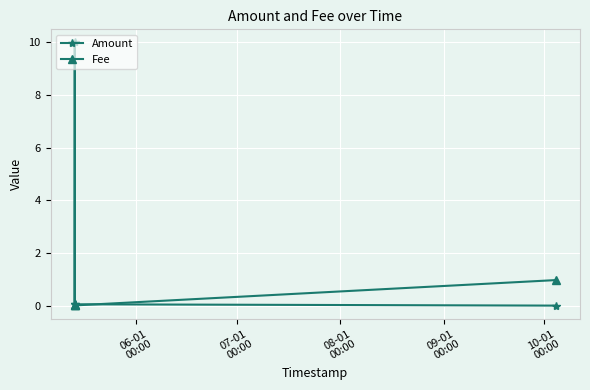

Does the chart display data point markers on the line(s)?

Yes